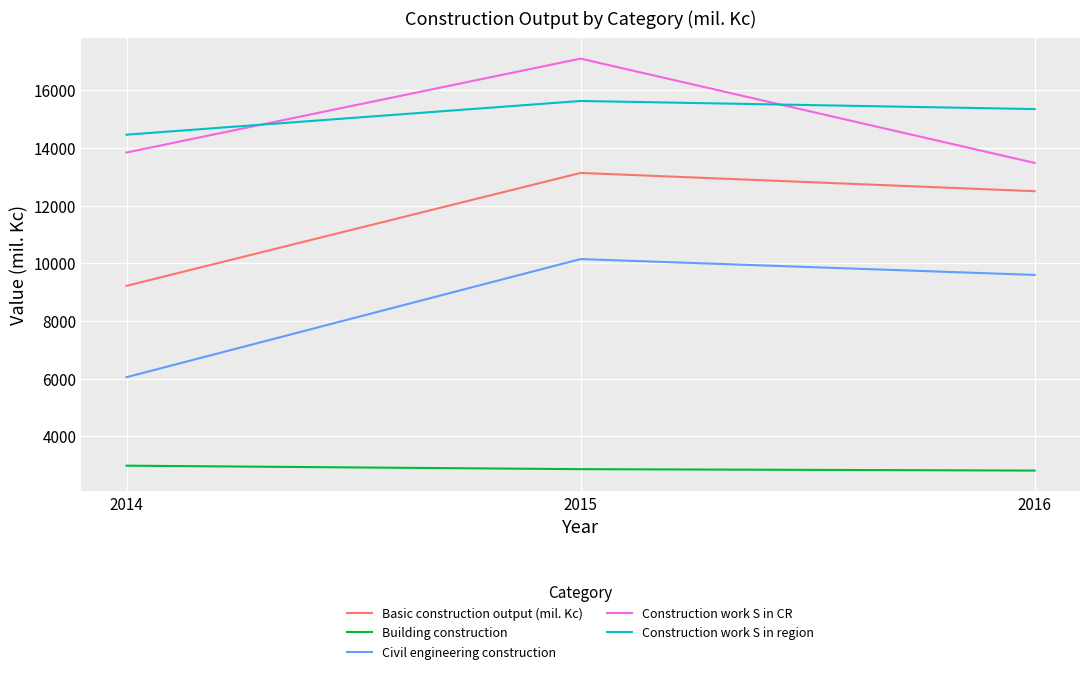

How many values in the Civil engineering construction series are below 9601?

1